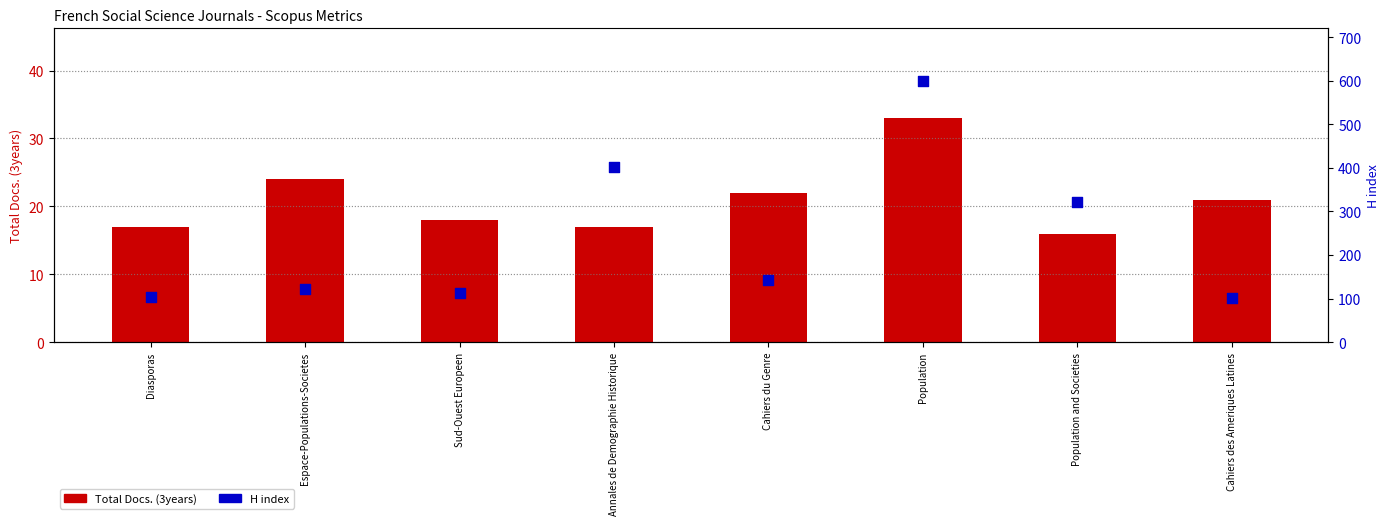

At which category is the sum across all series the highest?

Population